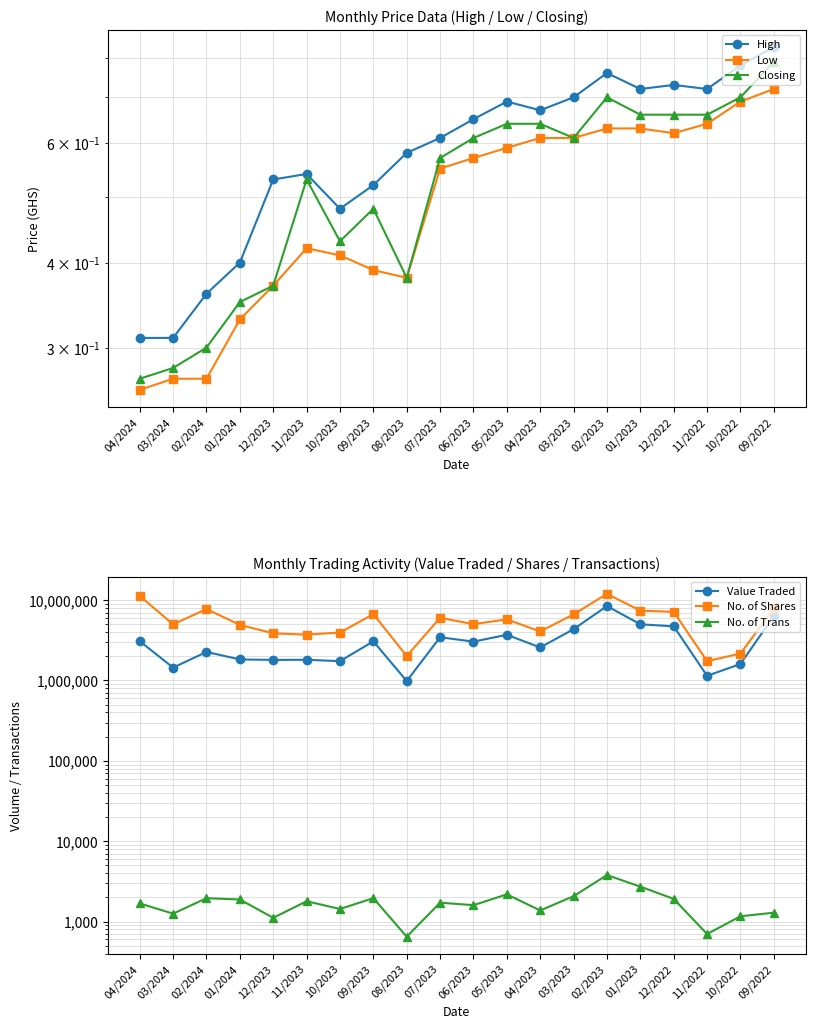

Is the value of No. of Shares at 09/2022 greater than the value of High at 09/2023?

Yes